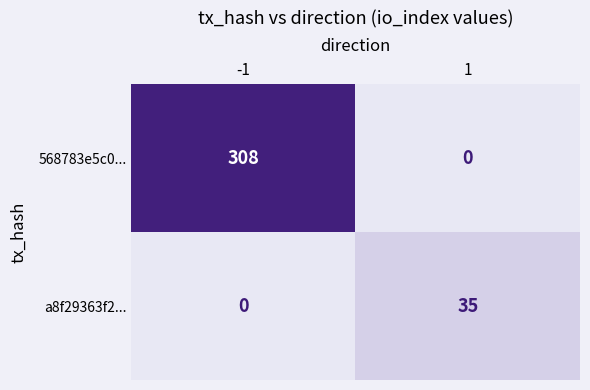

Count the number of categories in the chart.

2